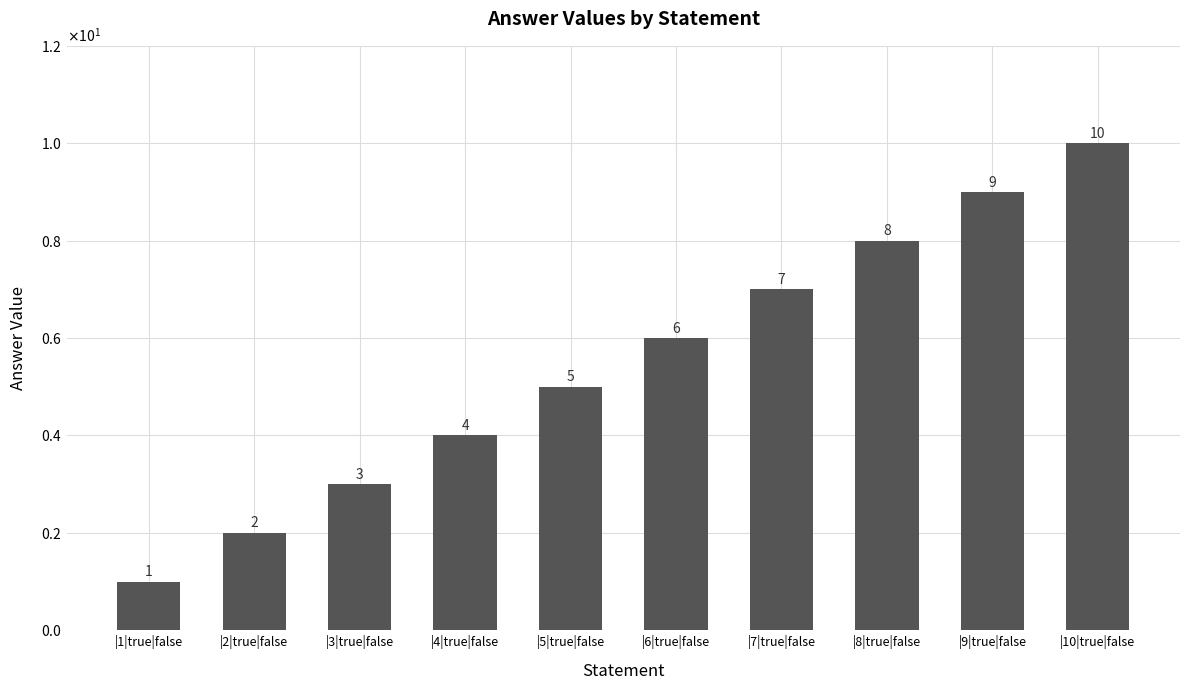

Reading left to right, list all the values displayed in this chart.

1	2	3	4	5	6	7	8	9	10